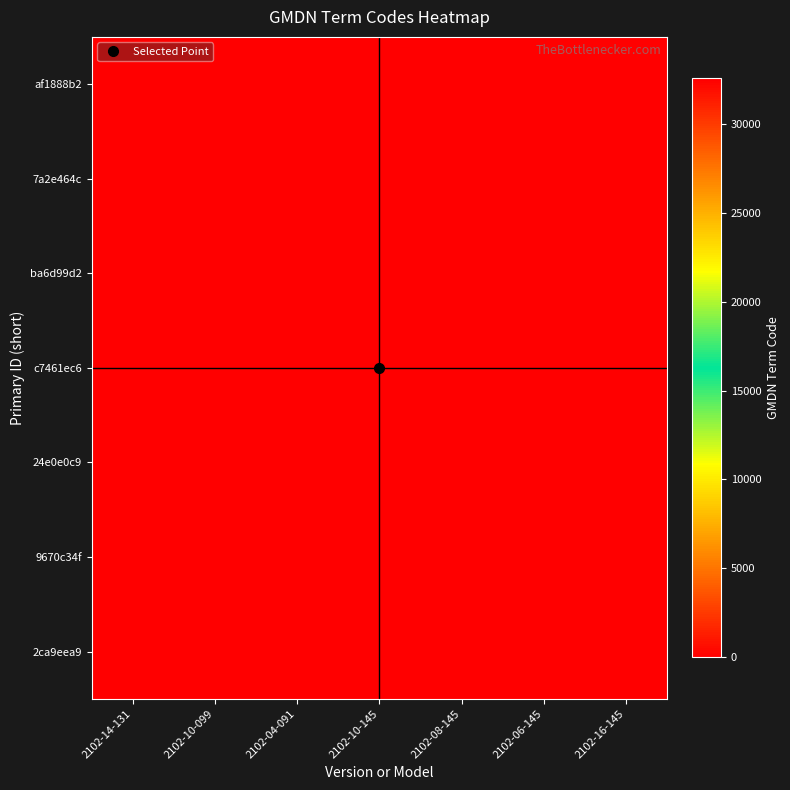

What is the spread (max minus min) of values at 2102-16-145?

32556